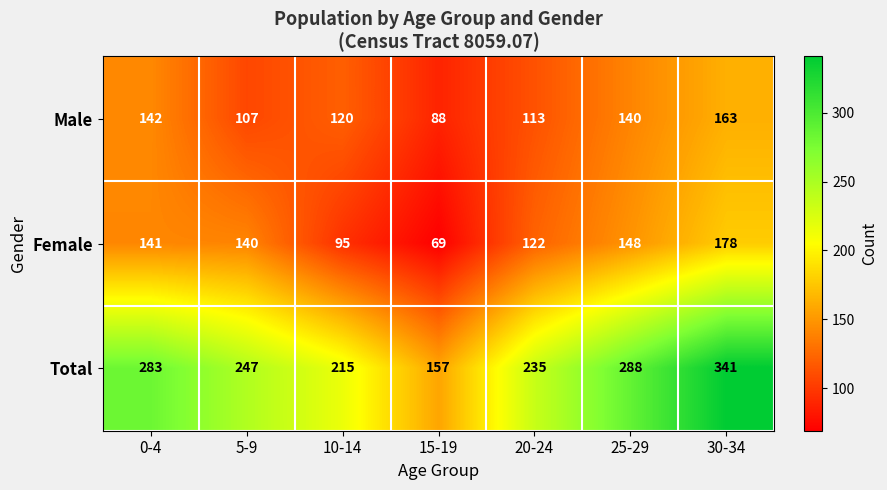

Which series has the largest total across all categories?

Total